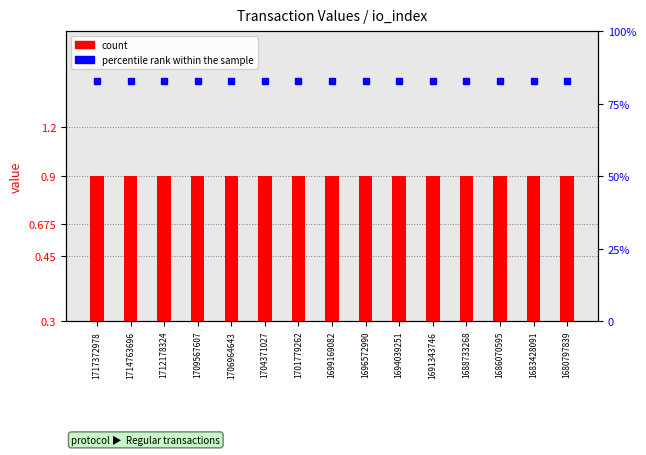

Reading right to left, list all the values displayed in this chart.

count: 0.0	0.0	0.0	0.0	0.0	0.0	0.0	0.0	0.0	0.0	0.0	0.0	0.0	0.0	0.0
percentile rank within the sample: 83.0	83.0	83.0	83.0	83.0	83.0	83.0	83.0	83.0	83.0	83.0	83.0	83.0	83.0	83.0